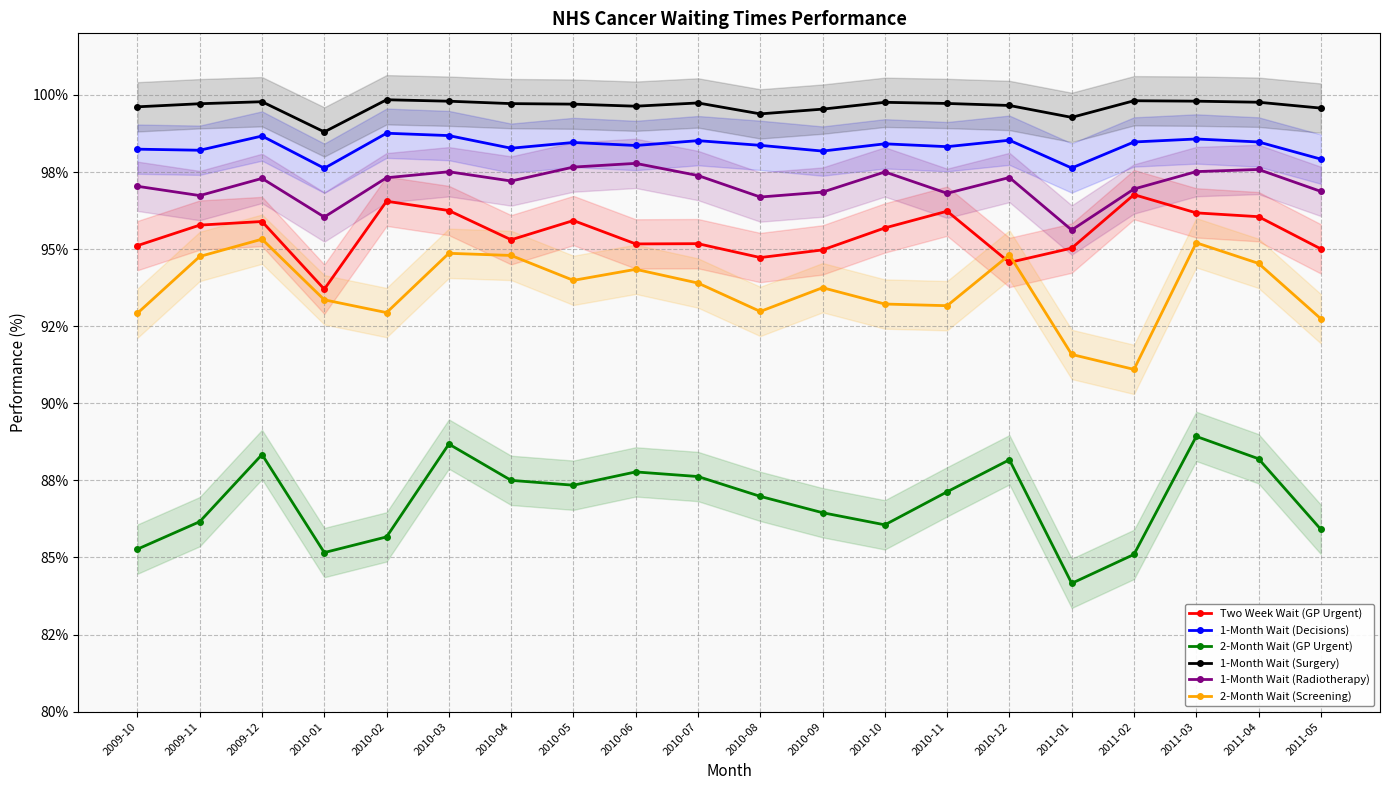

Is the value of 2-Month Wait (Screening) at 2010-01 greater than the value of Two Week Wait (GP Urgent) at 2010-06?

No